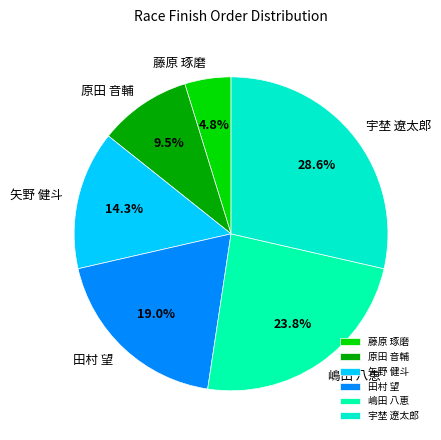

Which slice is the smallest?

藤原 琢磨